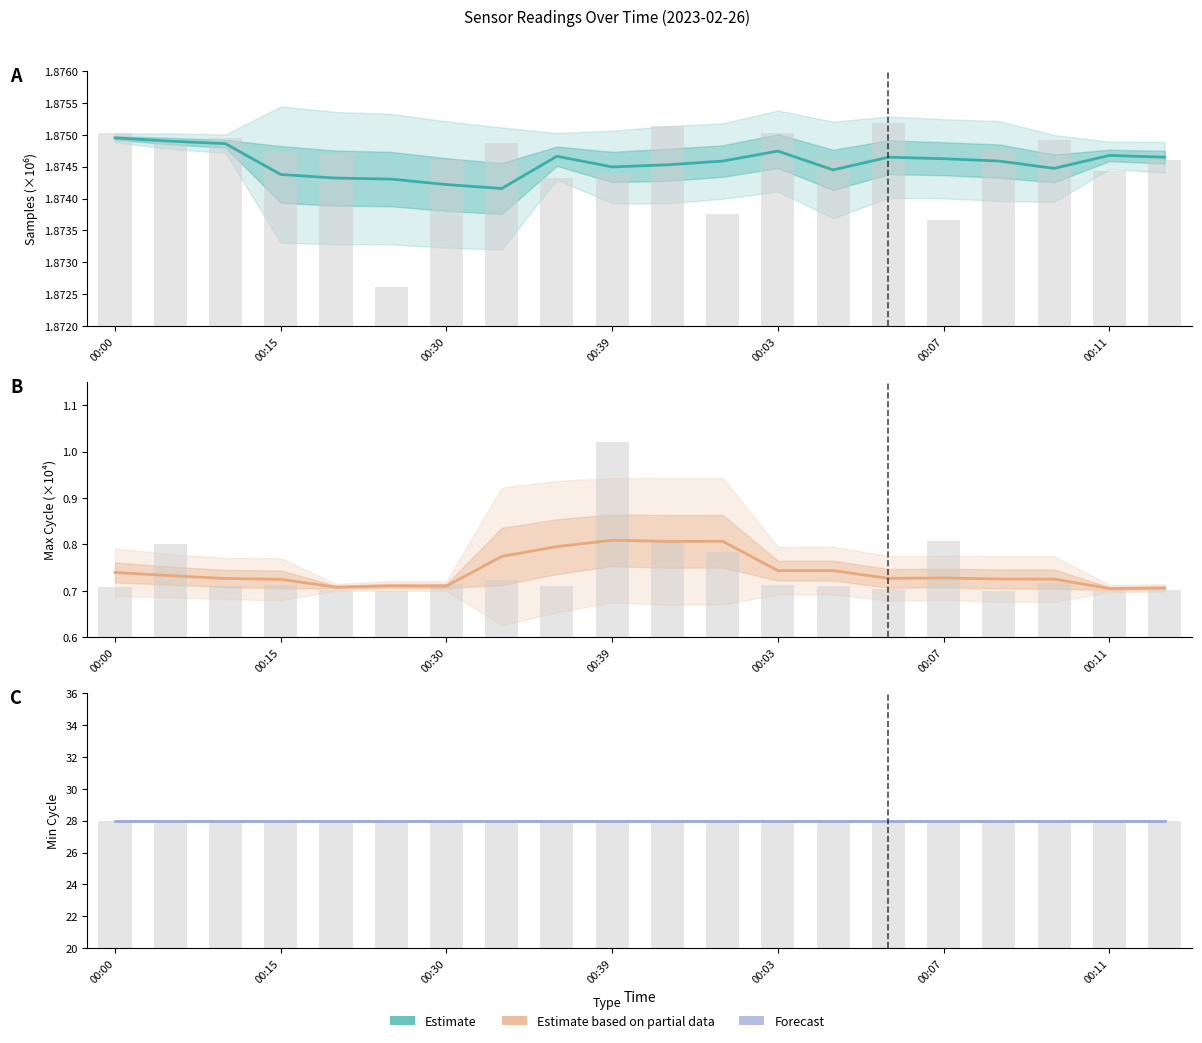

The value of Max_cycle at 10 is 0.8. True or false?

True